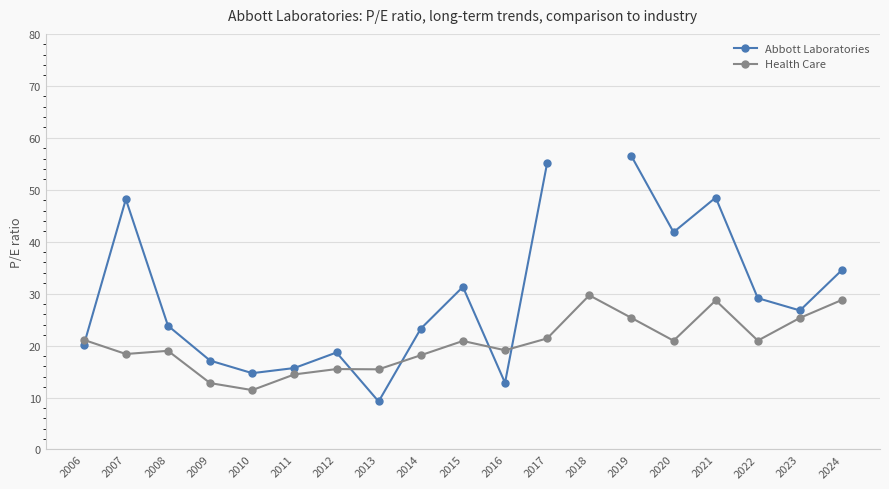

The Health Care series shows 31.4 at 2022. True or false?

False